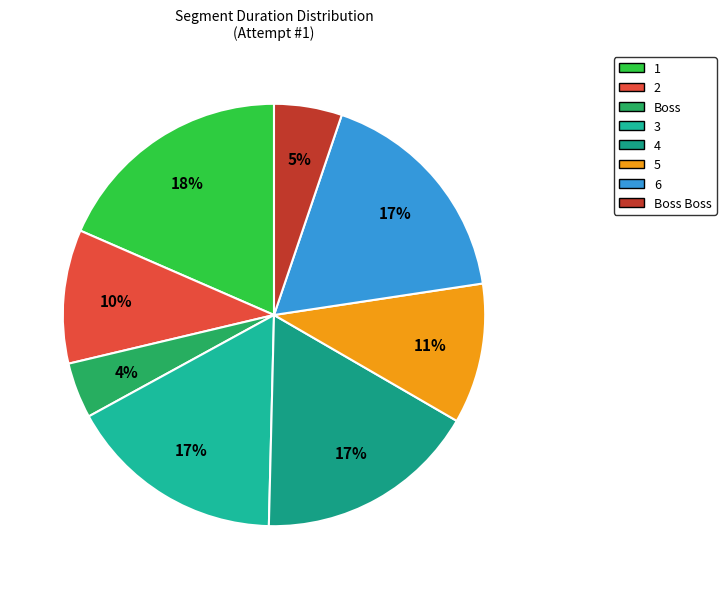

Rank the categories by value from lowest to highest.

Boss, Boss Boss, 2, 5, 3, 4, 6, 1